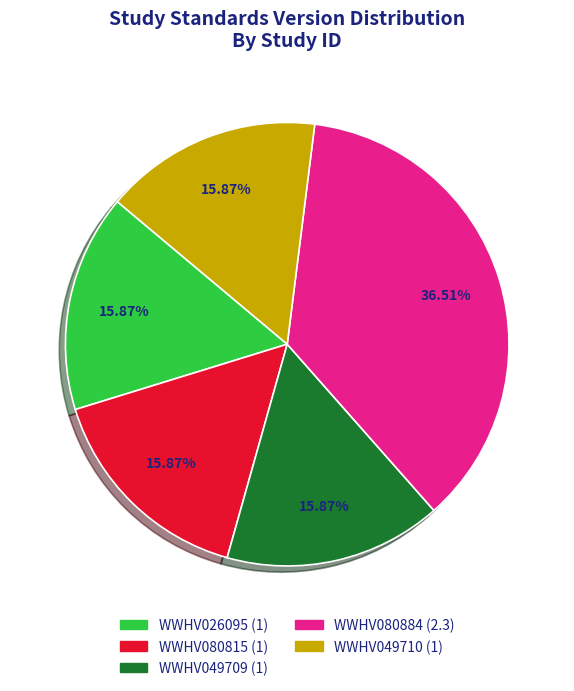

What portion of the pie excludes WWHV080884?

63.5%